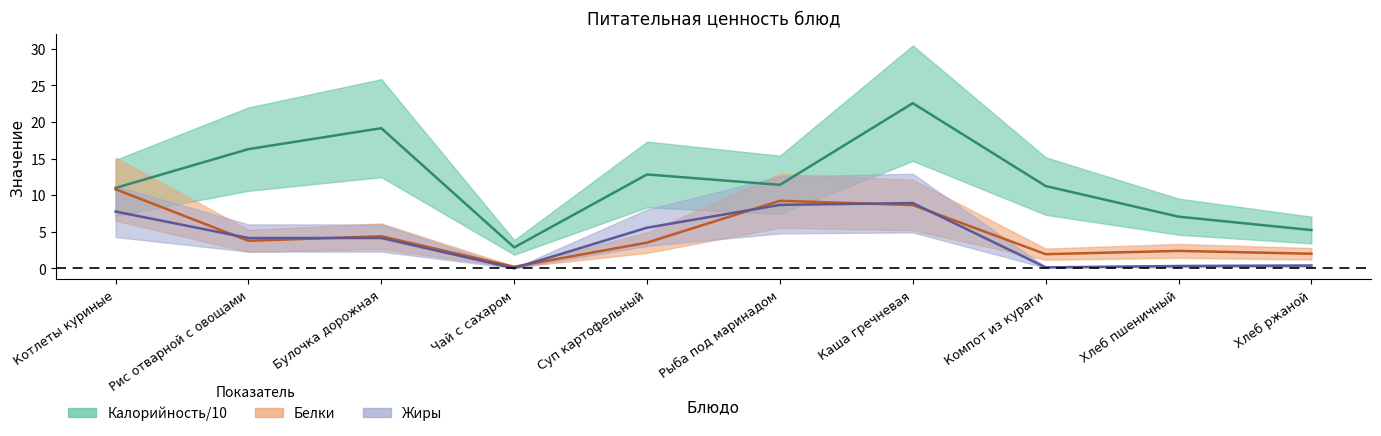

What is the label of the 8th point from the left?

Компот из кураги